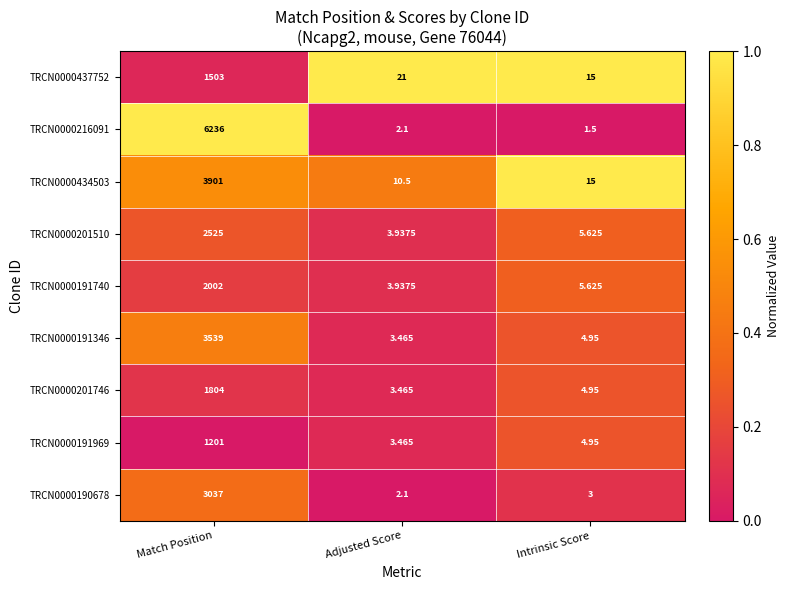

Rank the categories by TRCN0000434503 value from highest to lowest.

Match Position, Intrinsic Score, Adjusted Score